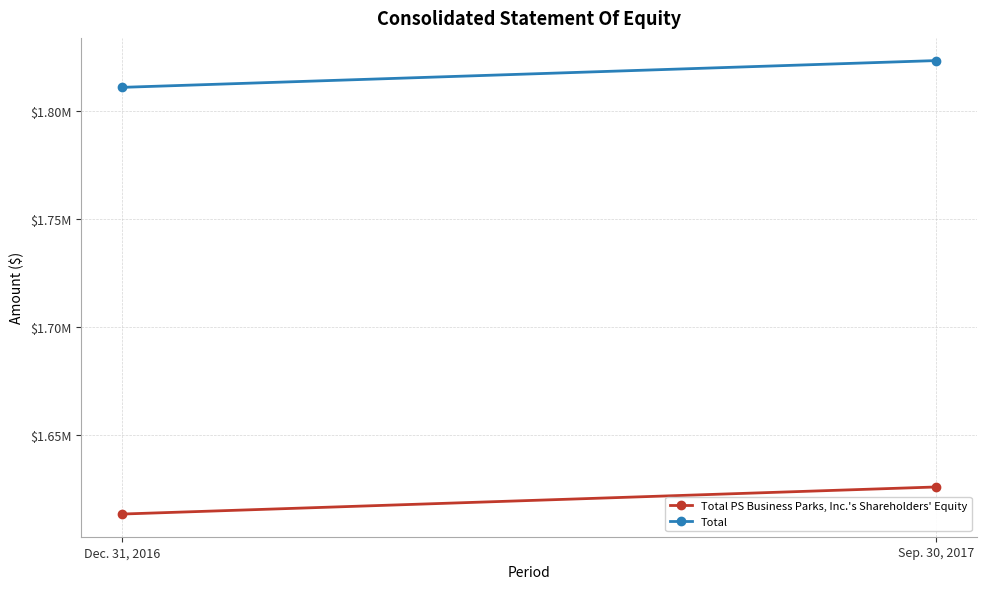

What is the label of the 2nd point from the left?

Sep. 30, 2017